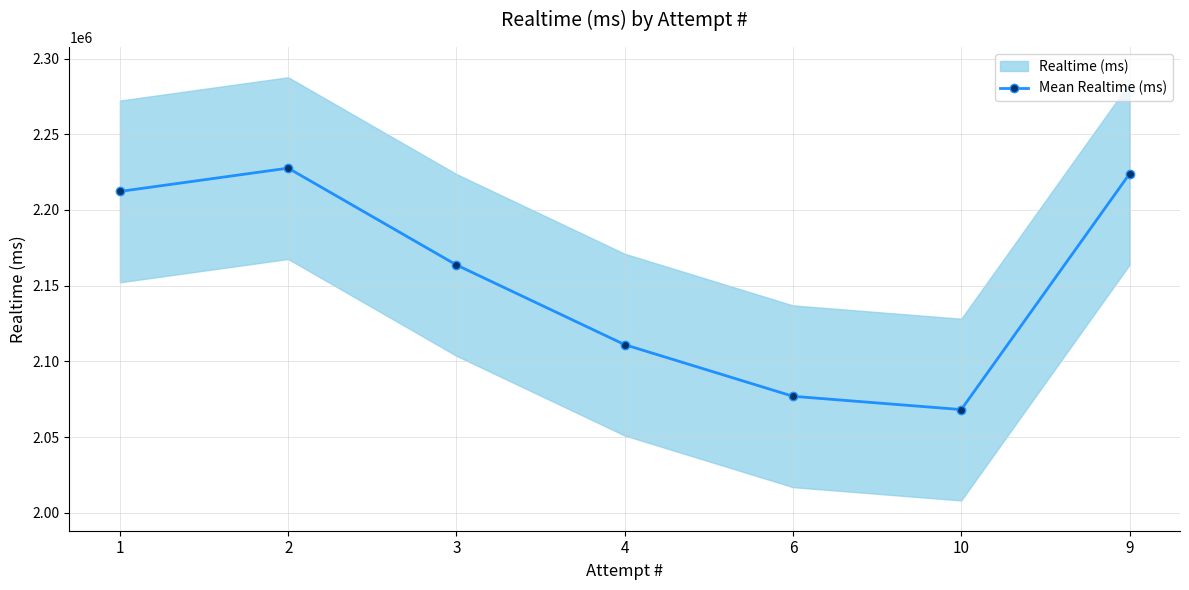

List the labels in order of value, largest first.

2, 9, 1, 3, 4, 6, 10